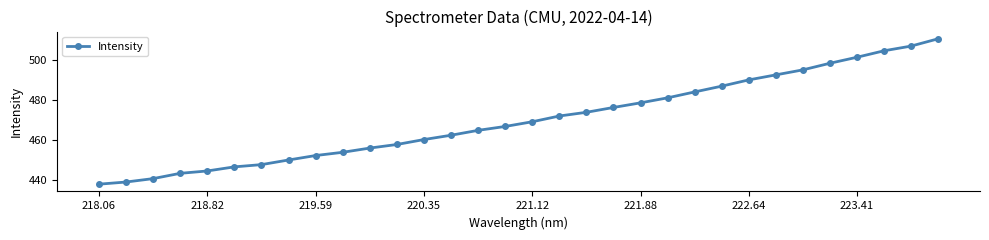

What is the greatest value displayed?

510.5